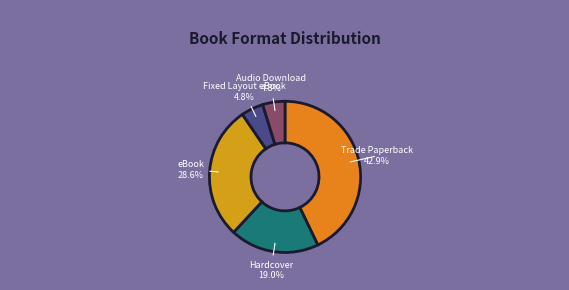

To the nearest percent, what is the difference between the Trade Paperback and Hardcover slice percentages?

24%